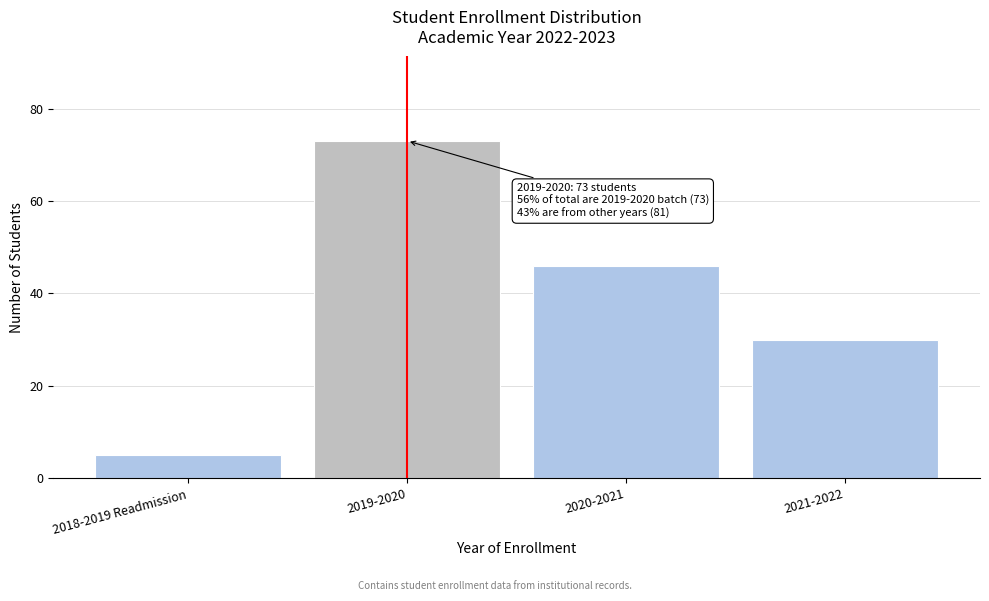

Reading left to right, extract all data points from this chart.

5	73	46	30